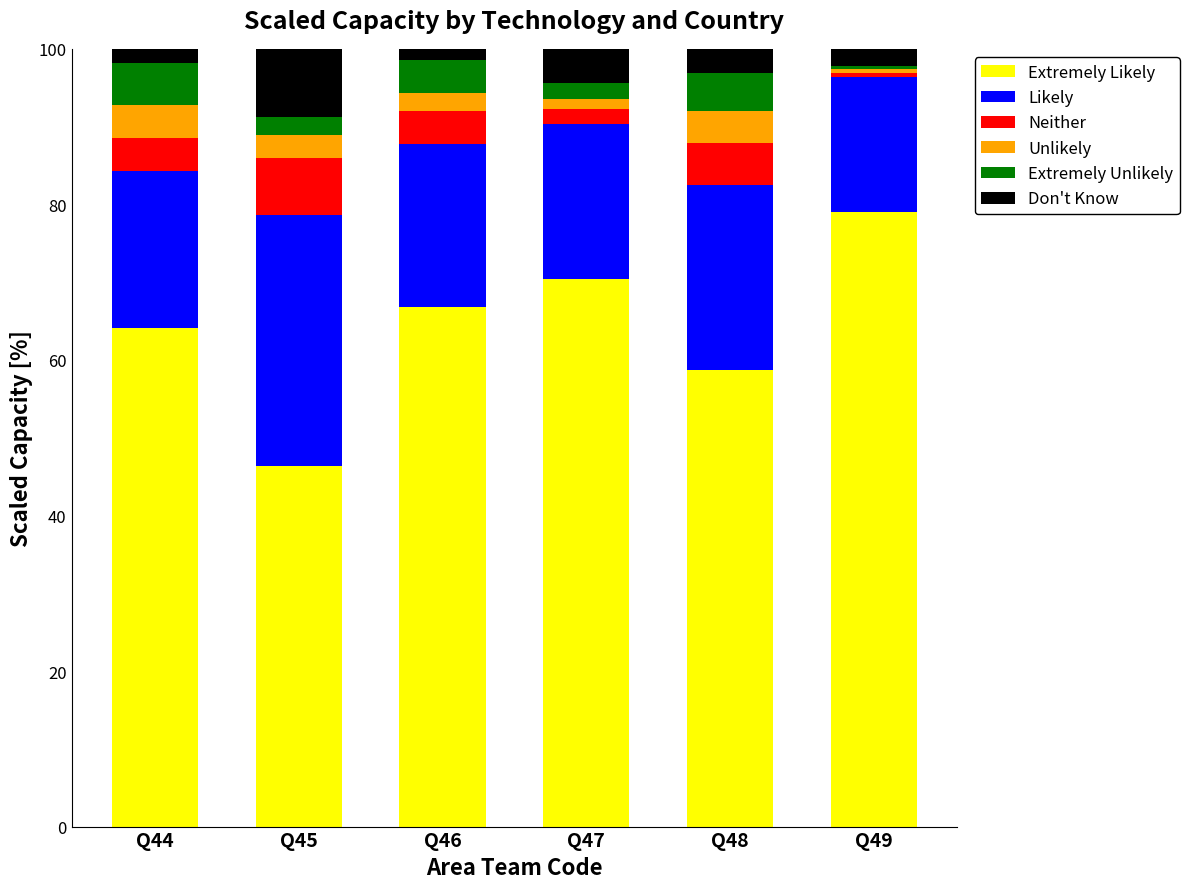

What is the total value across all series at Q45?

100.0